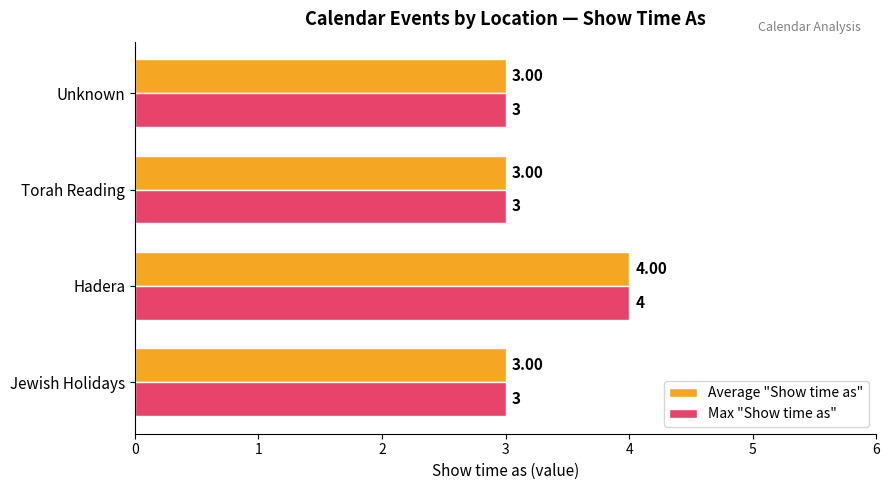

What is the average value of the Average "Show time as" series?

3